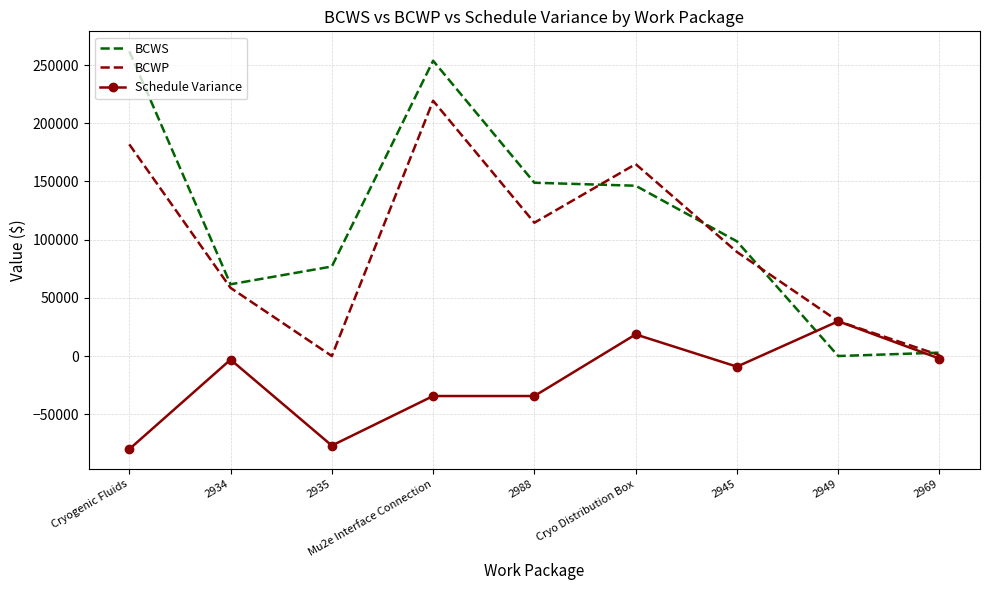

At how many categories does at least one series exceed 37315?

7